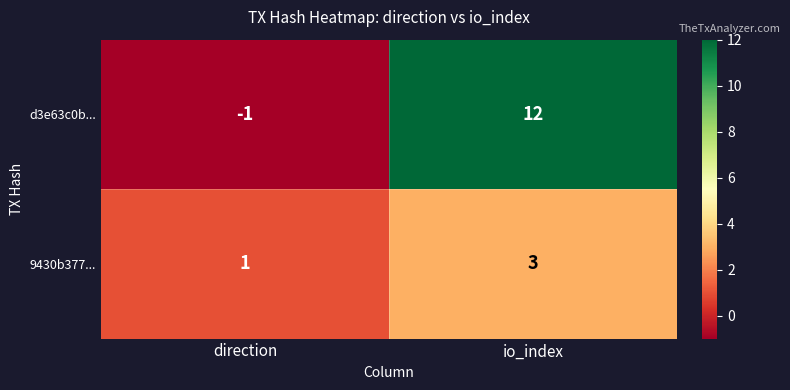

What is the smallest value displayed?

-1